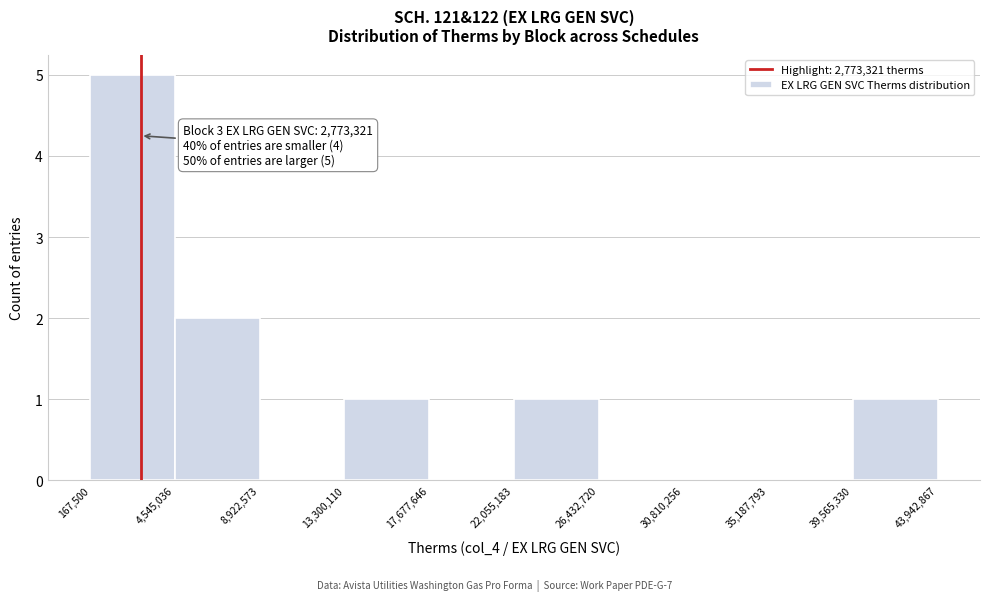

Over which range of the x-axis is the bar tallest?

167,500 to 4,545,036